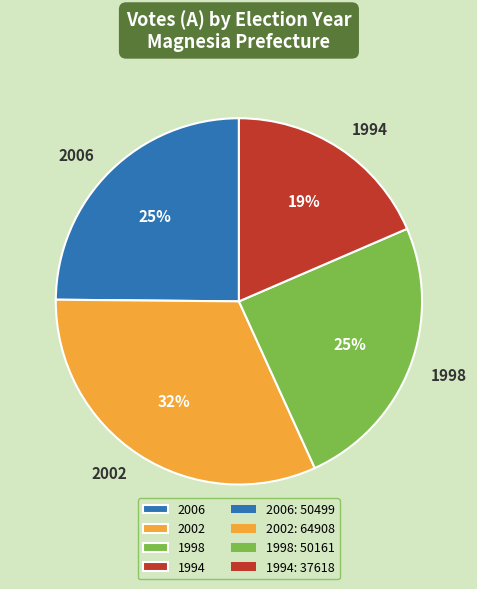

Is it true that 2002 is 23% of the pie?

False